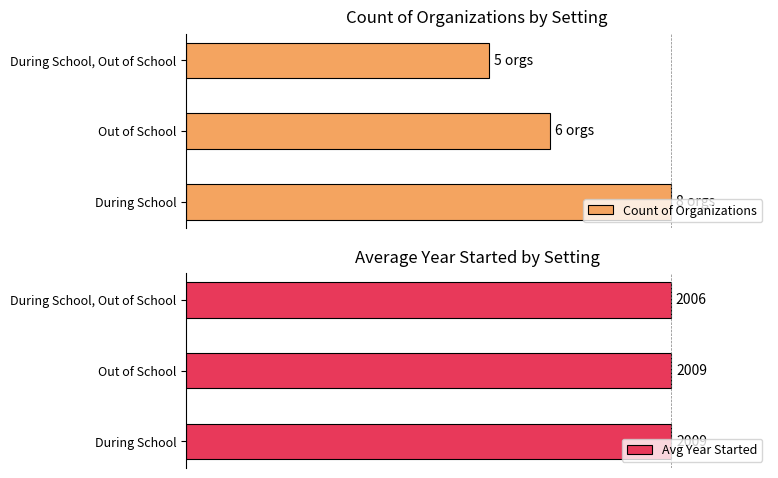

How many bars are there in total?

6